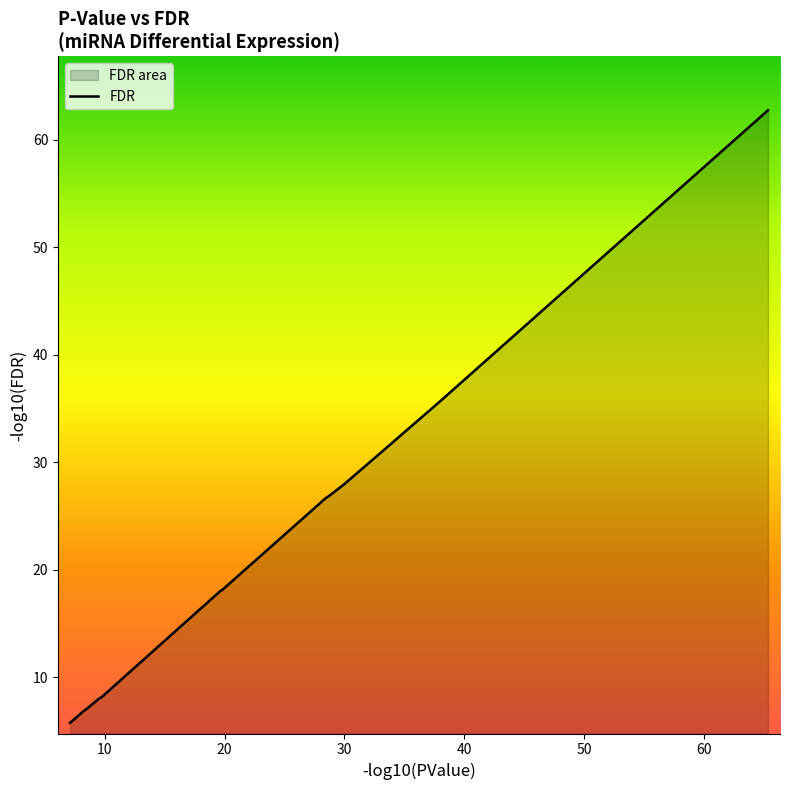

The chart shows a value of 10.5 at 13. True or false?

False